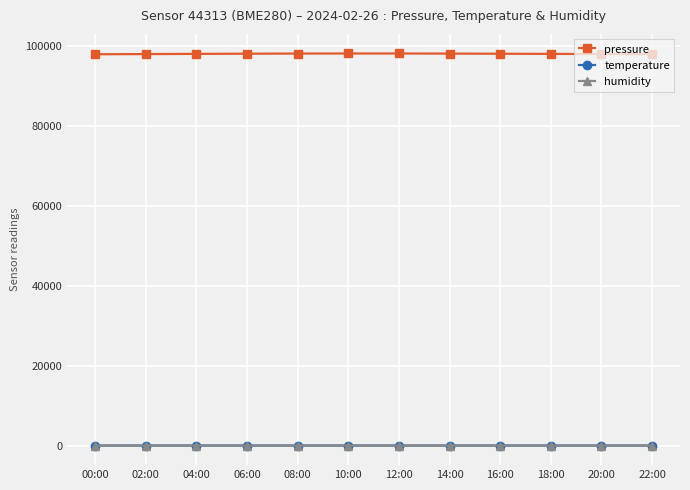

True or false: pressure and temperature intersect in this chart.

False